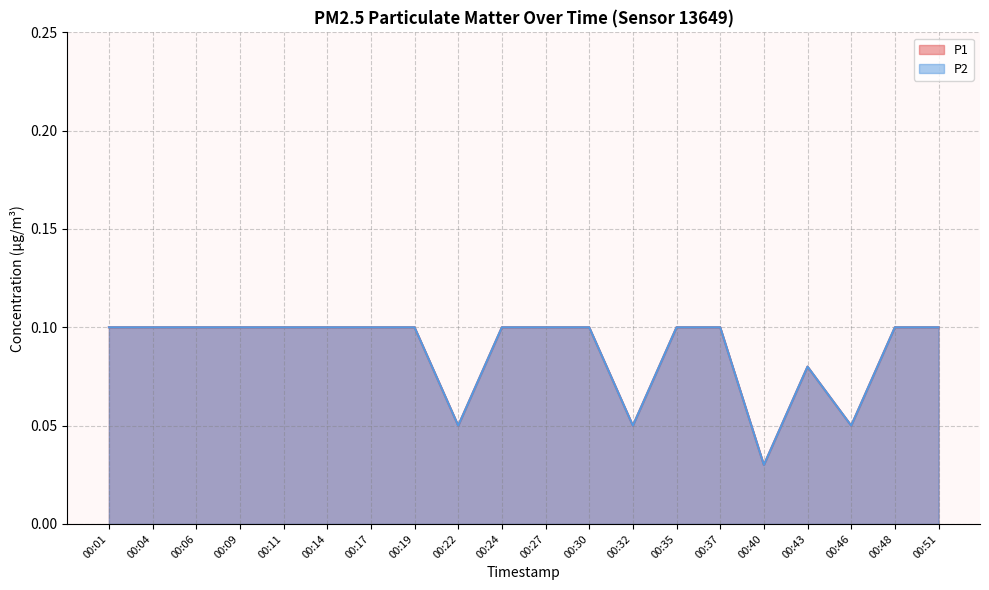

Reading left to right, transcribe all the data shown in this chart.

P1: 00:01=0.1	00:04=0.1	00:06=0.1	00:09=0.1	00:11=0.1	00:14=0.1	00:17=0.1	00:19=0.1	00:22=0.1	00:24=0.1	00:27=0.1	00:30=0.1	00:32=0.1	00:35=0.1	00:37=0.1	00:40=0.0	00:43=0.1	00:46=0.1	00:48=0.1	00:51=0.1
P2: 00:01=0.1	00:04=0.1	00:06=0.1	00:09=0.1	00:11=0.1	00:14=0.1	00:17=0.1	00:19=0.1	00:22=0.1	00:24=0.1	00:27=0.1	00:30=0.1	00:32=0.1	00:35=0.1	00:37=0.1	00:40=0.0	00:43=0.1	00:46=0.1	00:48=0.1	00:51=0.1